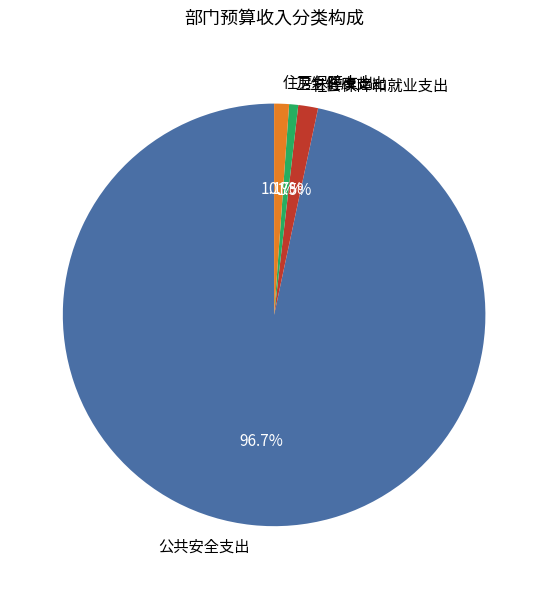

Count the number of slices in the pie.

4